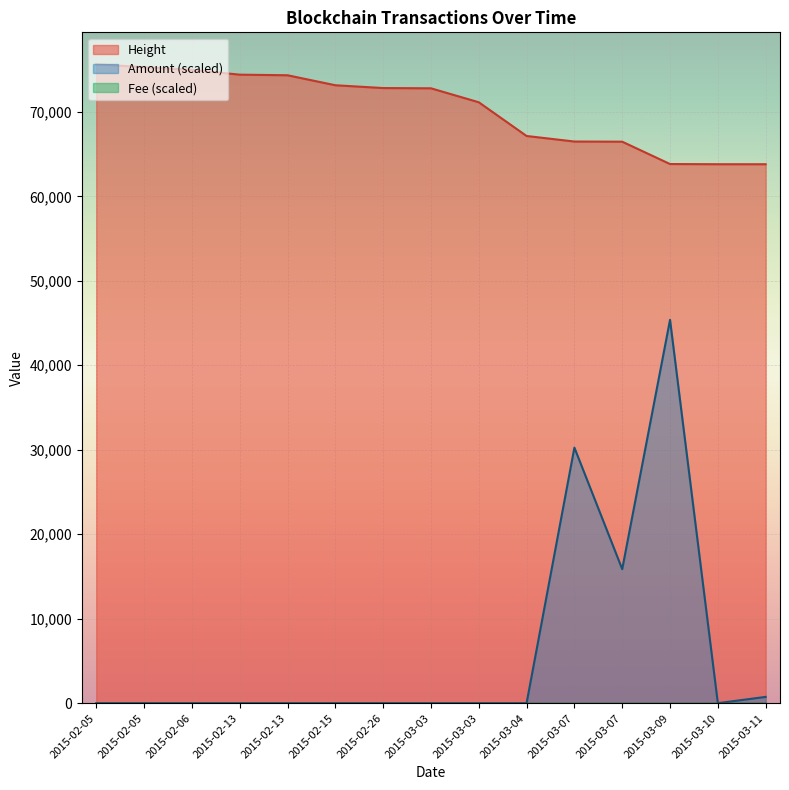

What is the label of the 5th point from the left?

2015-02-13